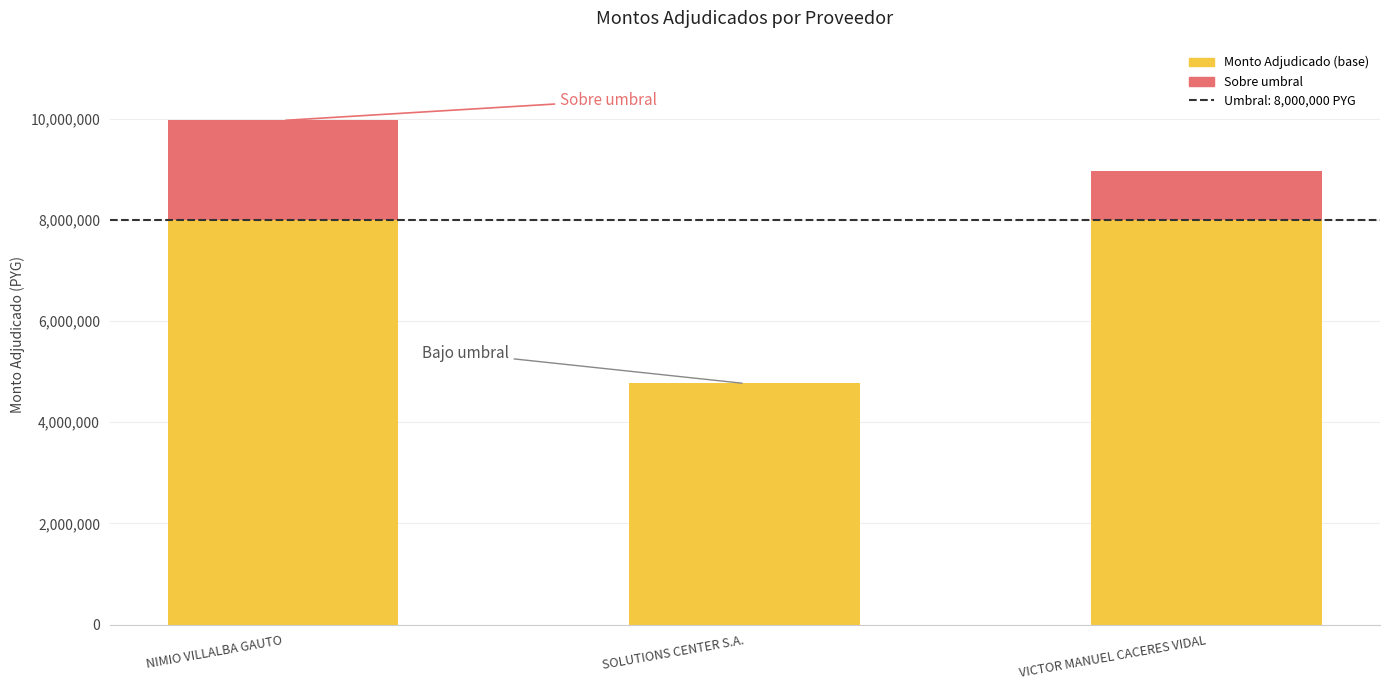

What is the minimum value shown in the chart?

4764500